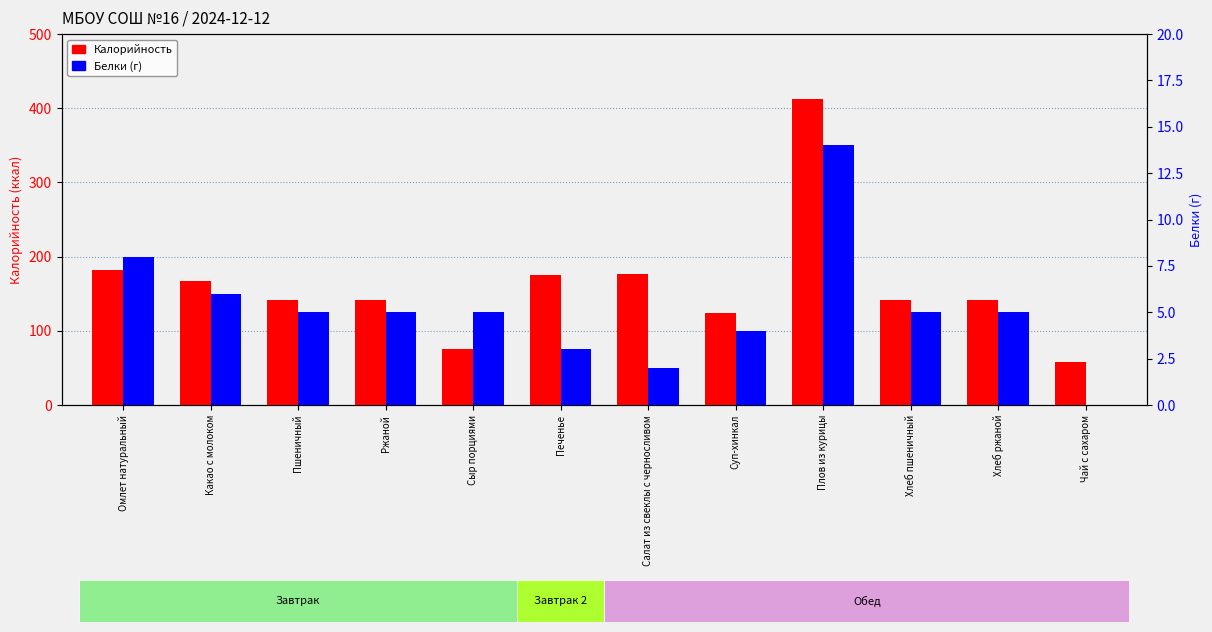

What is the difference between the maximum and minimum values in the Белки (г) series?

14